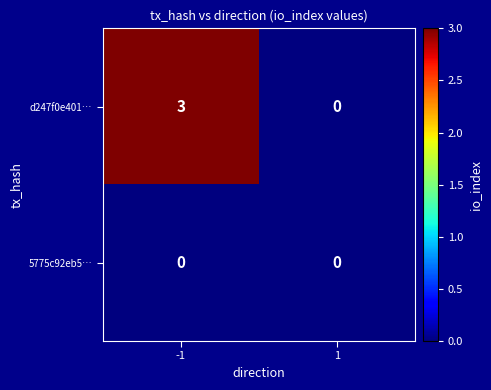

What is the sum of all d247f0e401… values?

3